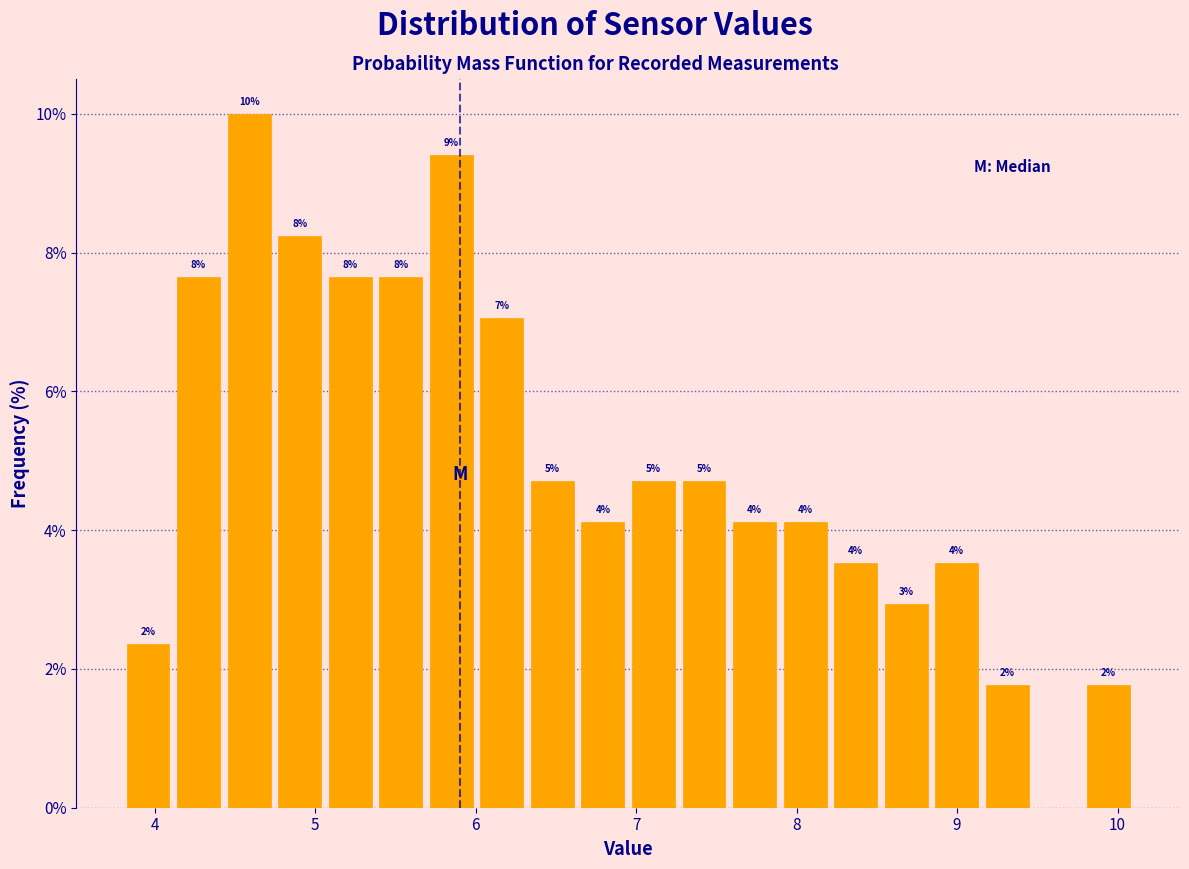

Read against the x-axis, roughly where is the centre of the tallest bar?

4.6